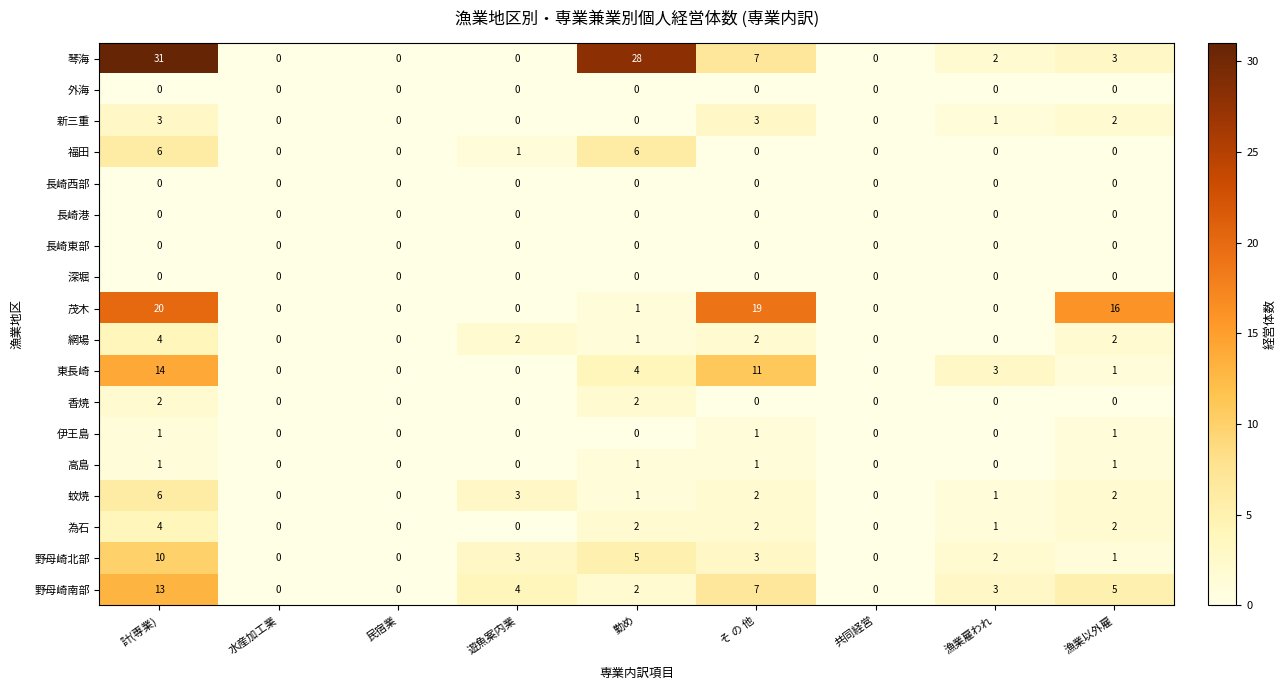

Which series has the largest range (max minus min)?

琴海